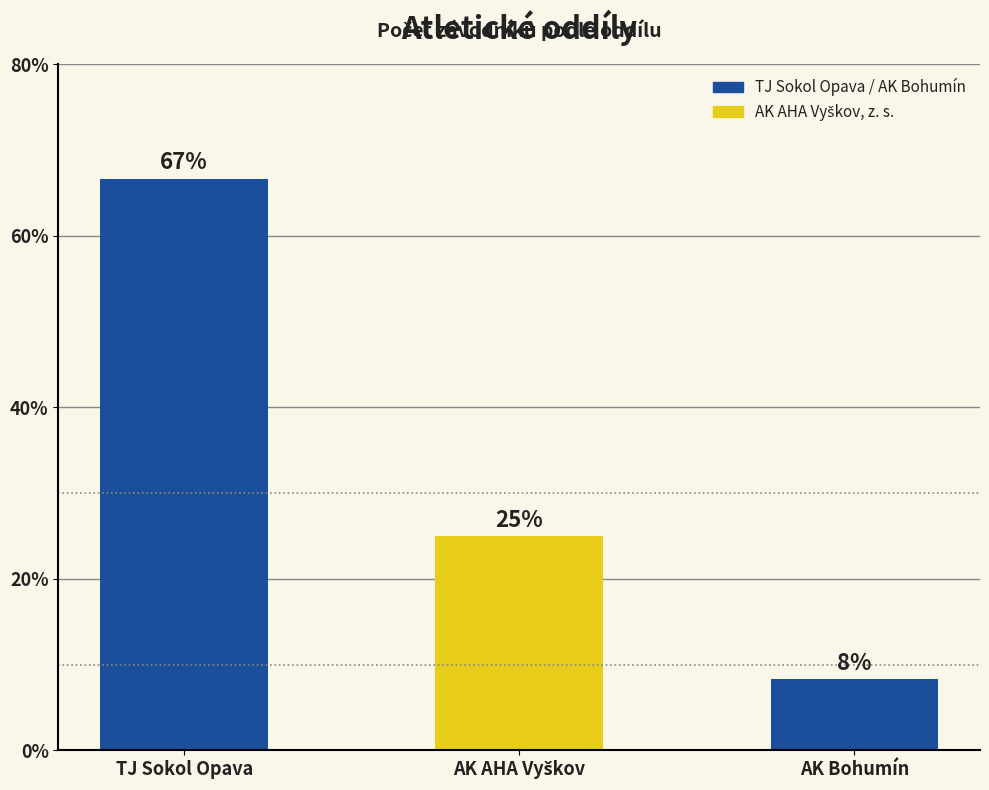

What is the approximate value at TJ Sokol Opava?

66.7